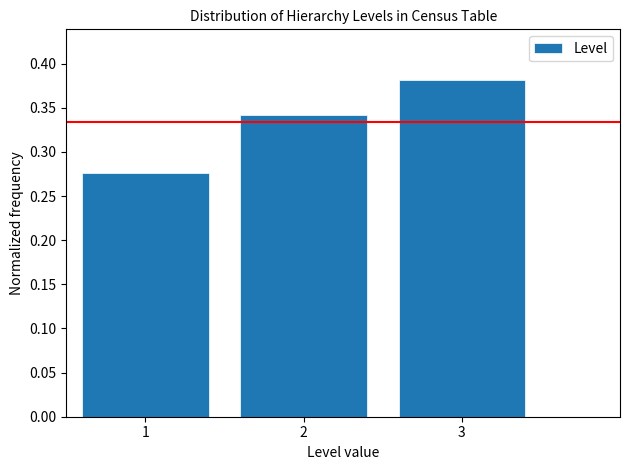

Reading left to right, list every bar in this chart as the range it spans on the x-axis followed by its height. The values are not printed on the chart, so give them approximately, as read against the axis.

0.5 to 1.5: 0.275
1.5 to 2.5: 0.340
2.5 to 3.5: 0.380